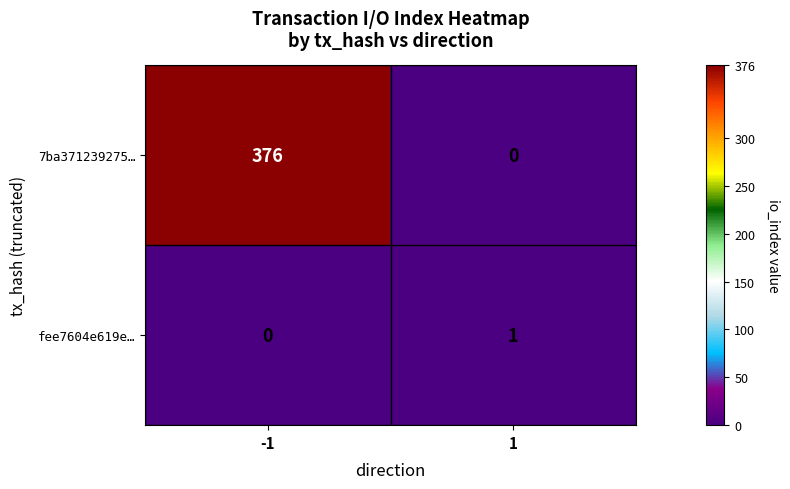

At which category does the chart reach its peak across all series?

-1